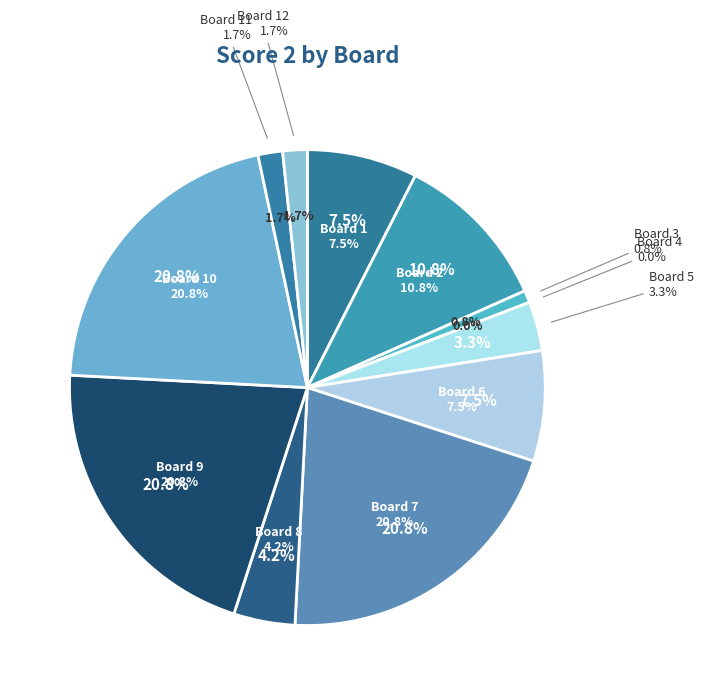

What is the largest slice in the pie chart?

Board 7